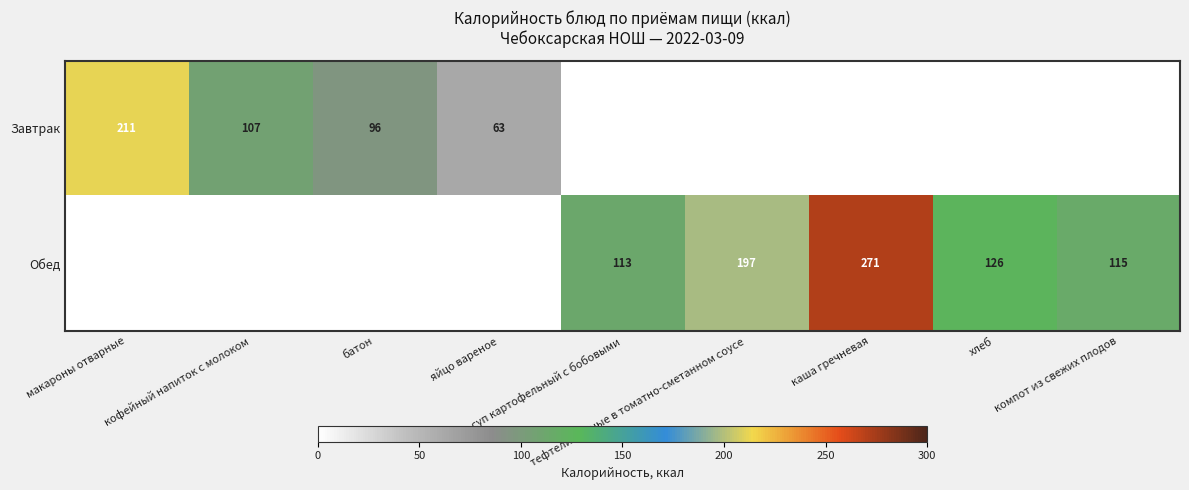

Which series has the widest spread of values?

Обед